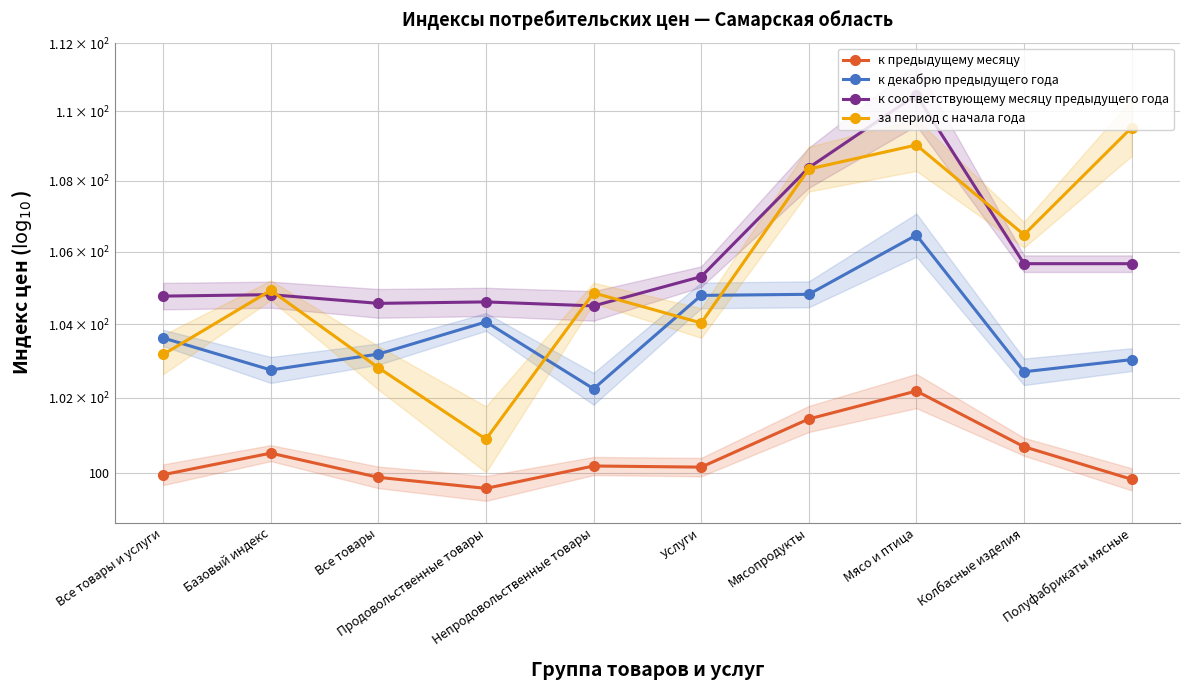

How many intersections are there between за период с начала года and к соответствующему месяцу предыдущего года?

5